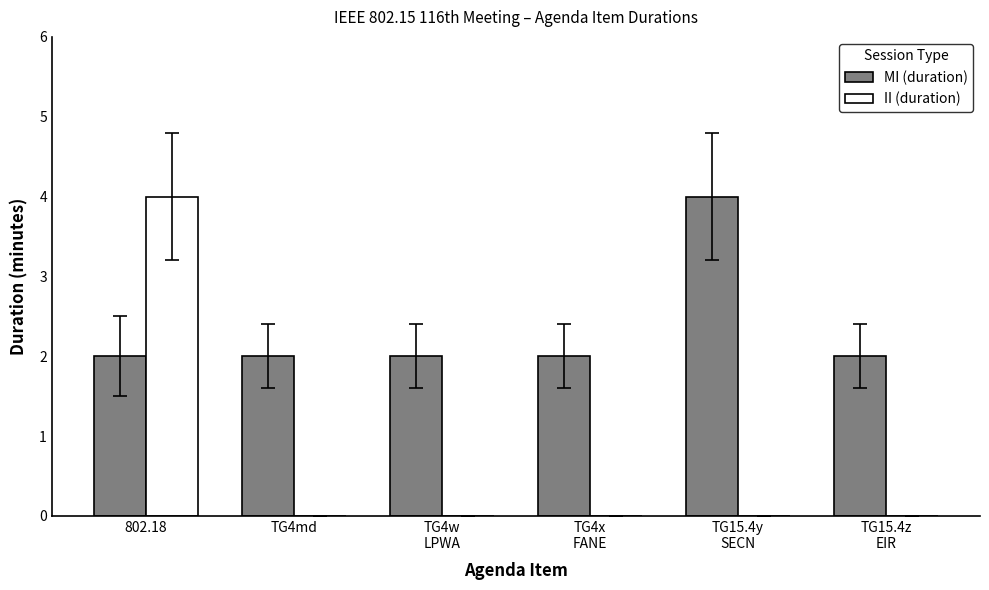

Does the chart contain stacked bars?

No